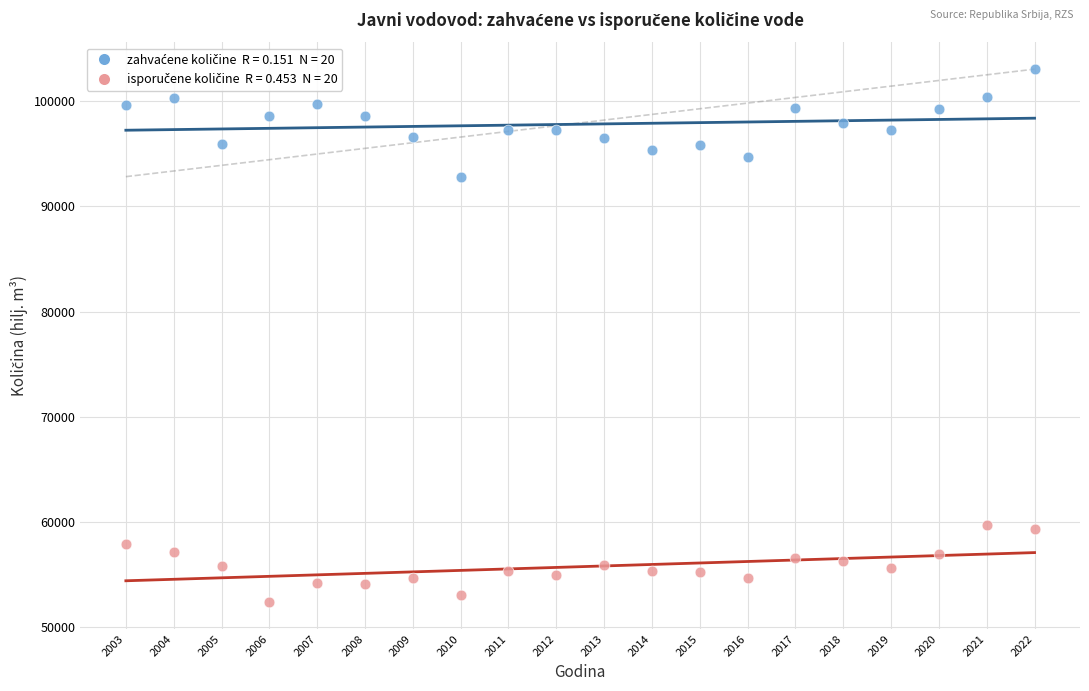

Across all series, what Y value is closest to 77706?

92828